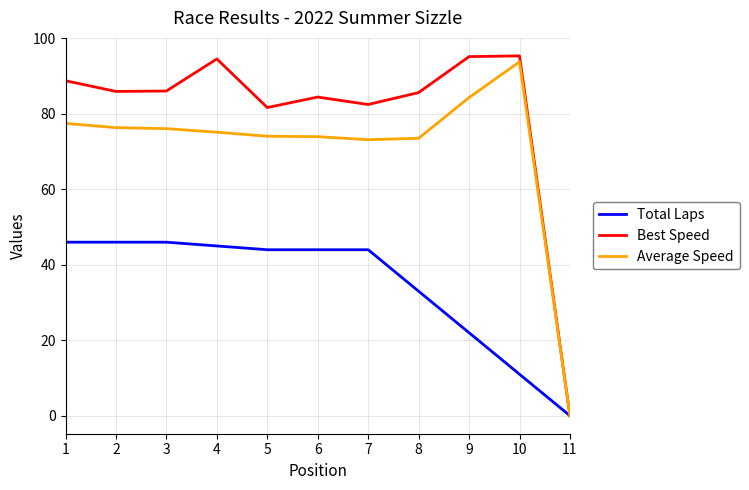

True or false: Total Laps has more than 2 interior local peaks.

False